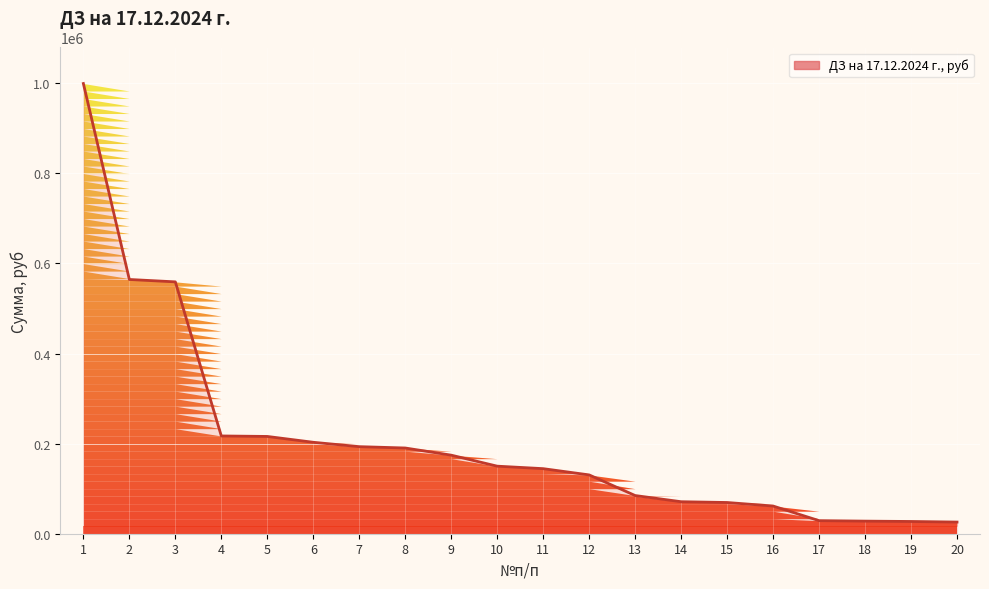

What is the greatest value displayed?

999597.5